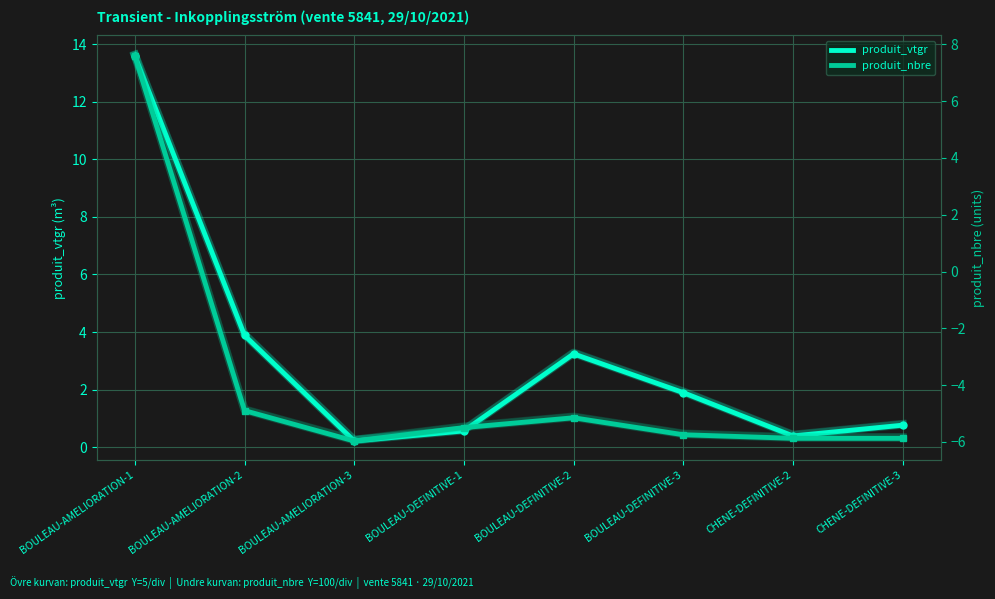

What is the total value across all series at BOULEAU-AMELIORATION-2?

-1.0